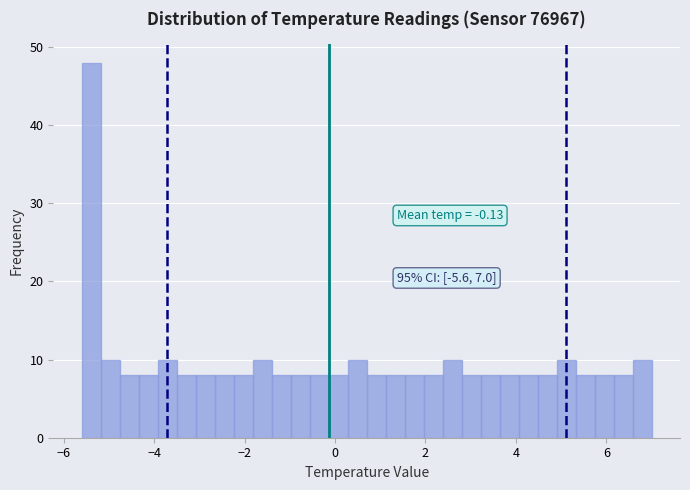

Around what value on the x-axis is the tallest bar? Give the approximate position of its centre, as read against the axis.

-5.4